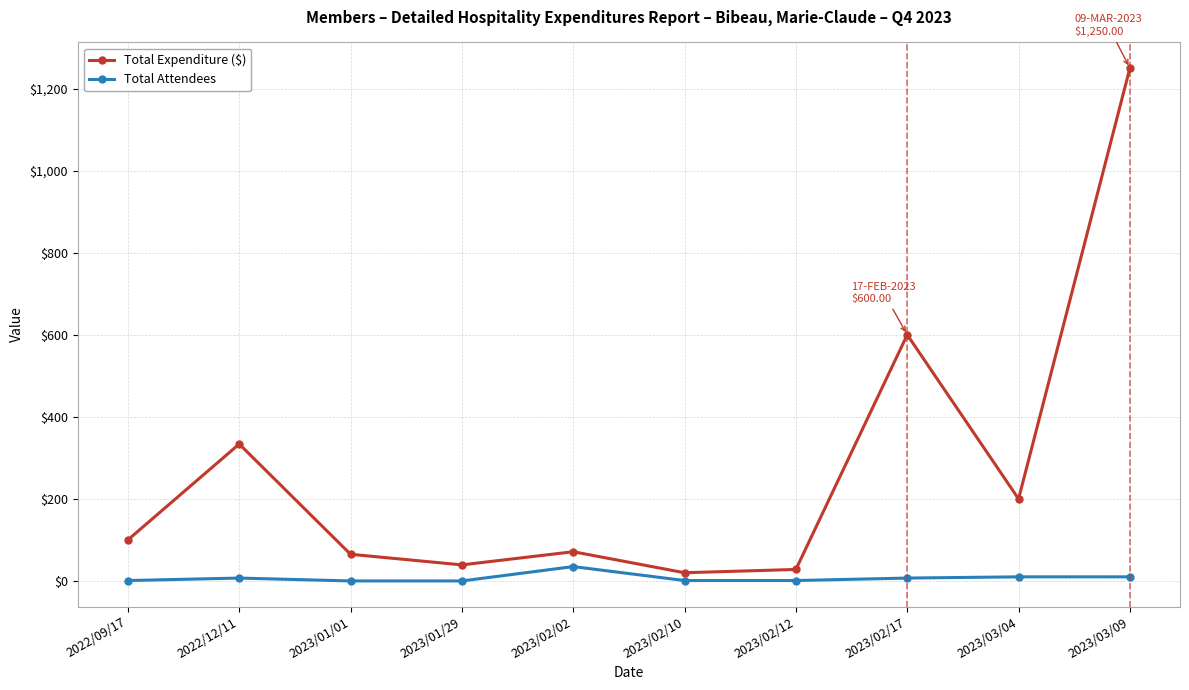

Which series has the largest range (max minus min)?

Total Expenditure ($)